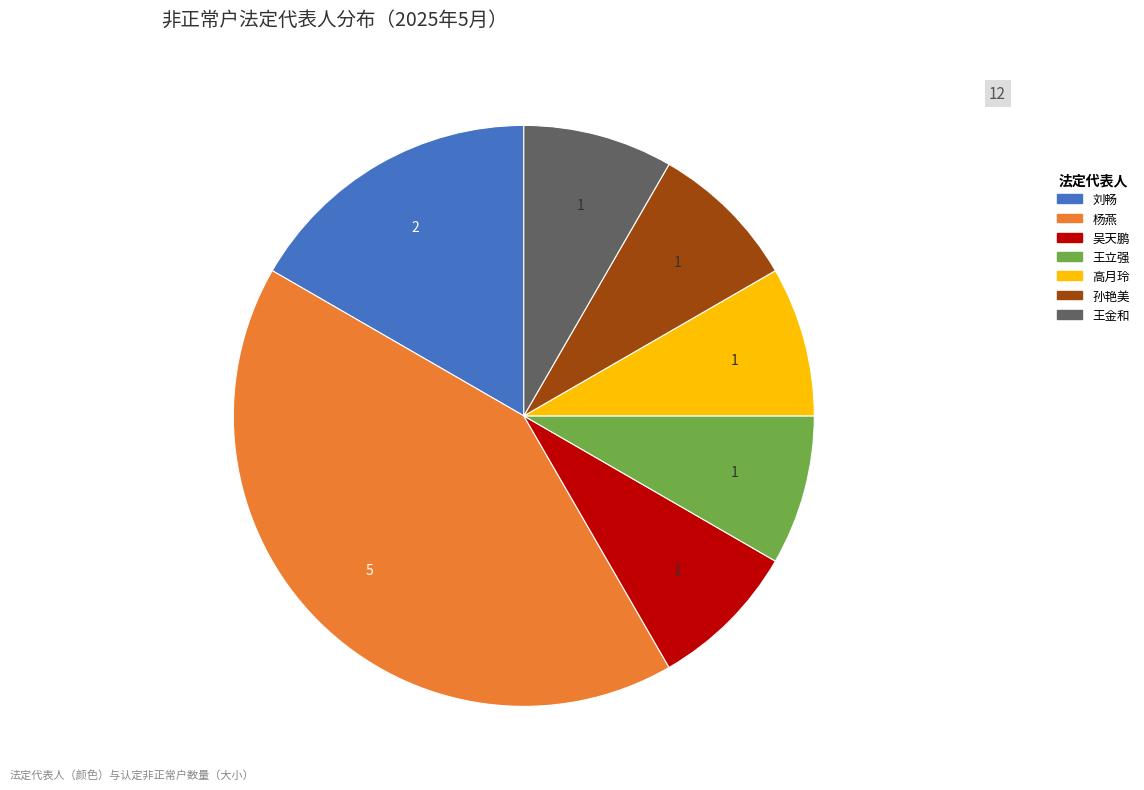

Does 杨燕 represent more than half of the total?

No